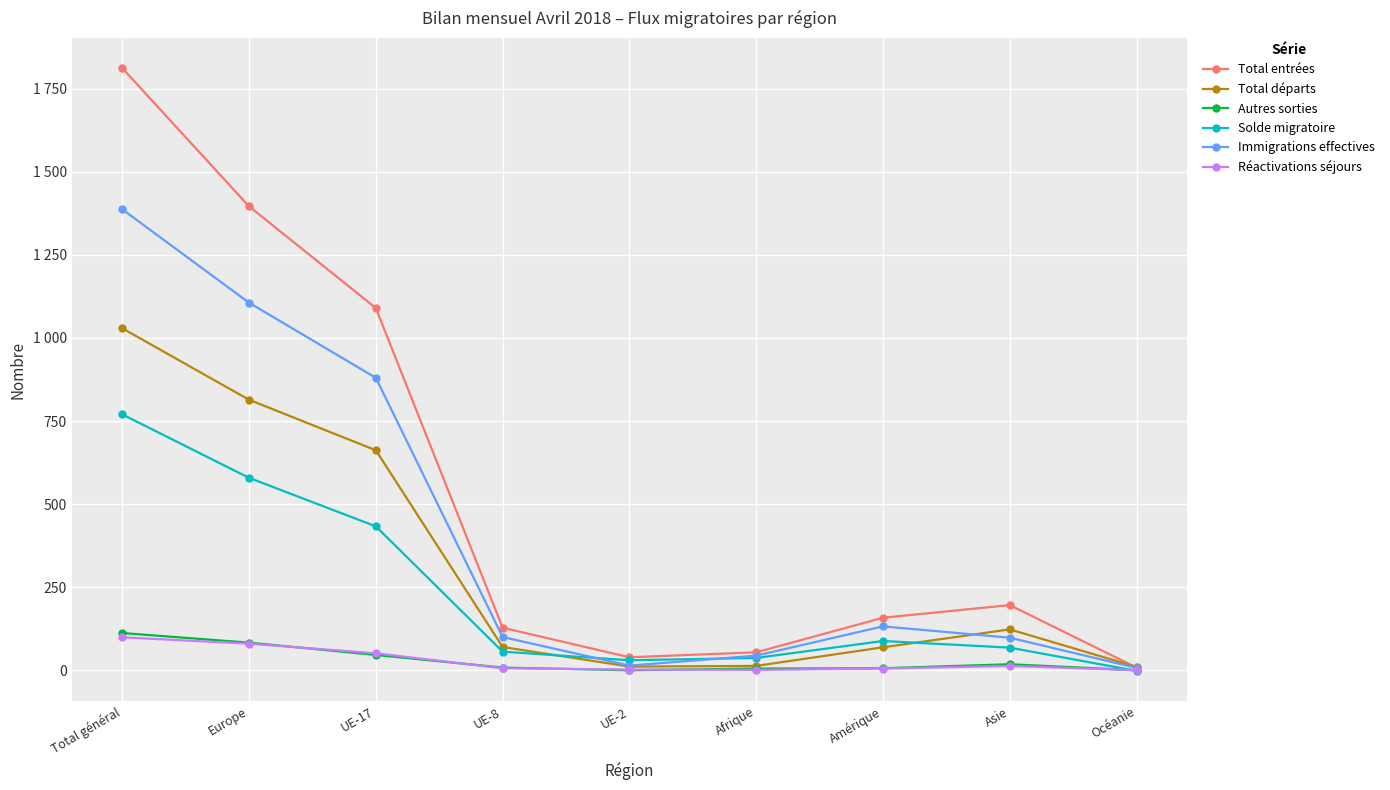

Where is Total départs nearest to the value 519?

UE-17